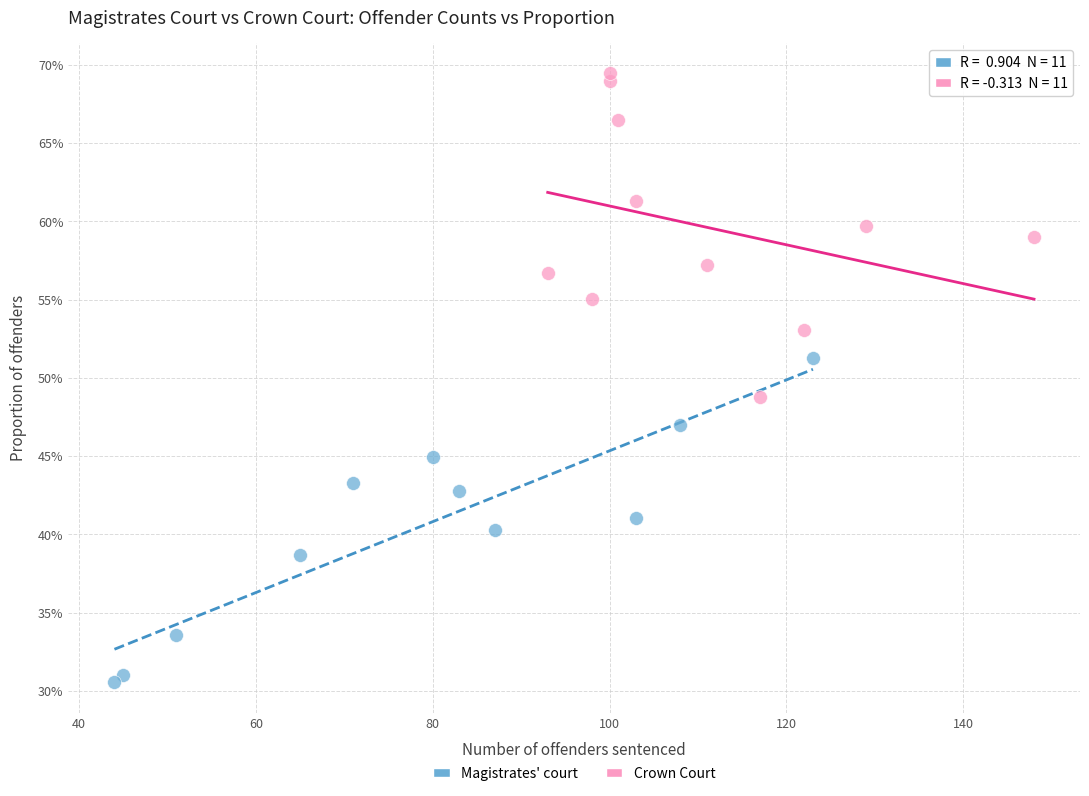

Which series reaches the maximum Y coordinate?

Crown Court